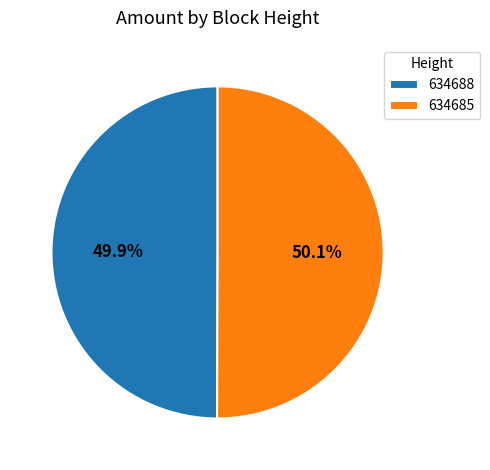

How much of the chart is everything except 634688?

50.1%